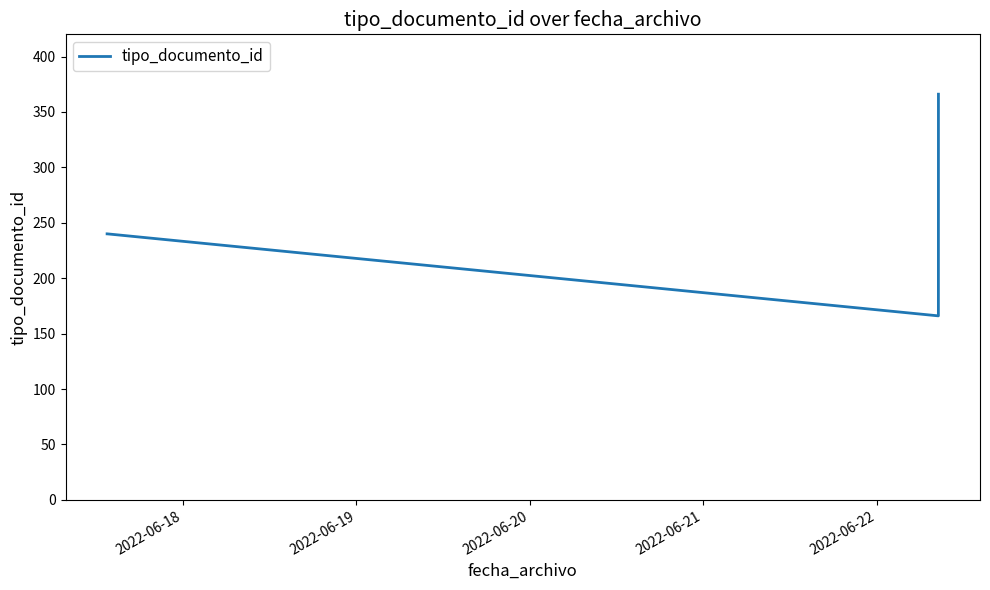

What is the sum of all values?

1344